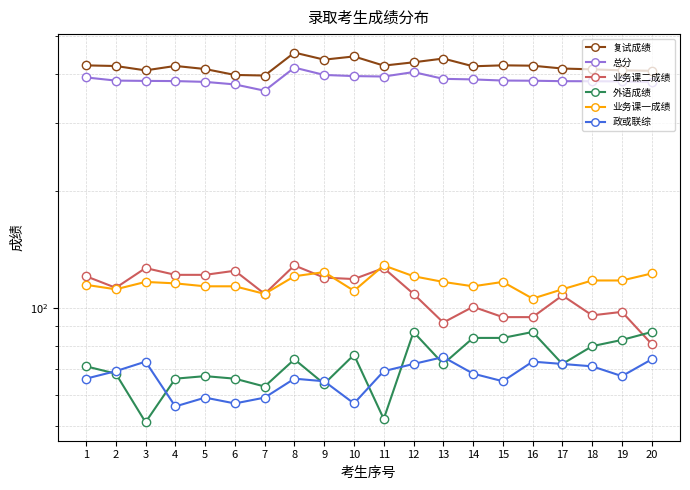

Reading right to left, what are all the values shown in this chart?

复试成绩: 408.1	409.2	411.6	413.6	420.6	421.5	419.1	438.8	429.1	420.8	444.3	435.9	454.5	396.8	398.2	412.4	420.0	409.1	419.8	421.4
总分: 382.2	383.3	383.6	383.8	384.8	385.2	387.8	389.1	405.0	394.5	395.5	398.2	415.8	362.7	376.5	382.2	384.0	384.4	385.1	392.4
业务课二成绩: 81.0	98.0	96.0	108.0	95.0	95.0	101.0	92.0	109.0	127.0	119.0	120.0	129.0	109.0	125.0	122.0	122.0	127.0	113.0	121.0
外语成绩: 87.0	83.0	80.0	72.0	87.0	84.0	84.0	72.0	87.0	52.0	76.0	64.0	74.0	63.0	66.0	67.0	66.0	51.0	68.0	71.0
业务课一成绩: 123.0	118.0	118.0	112.0	106.0	117.0	114.0	117.0	121.0	129.0	111.0	124.0	121.0	109.0	114.0	114.0	116.0	117.0	112.0	115.0
政或联综: 74.0	67.0	71.0	72.0	73.0	65.0	68.0	75.0	72.0	69.0	57.0	65.0	66.0	59.0	57.0	59.0	56.0	73.0	69.0	66.0